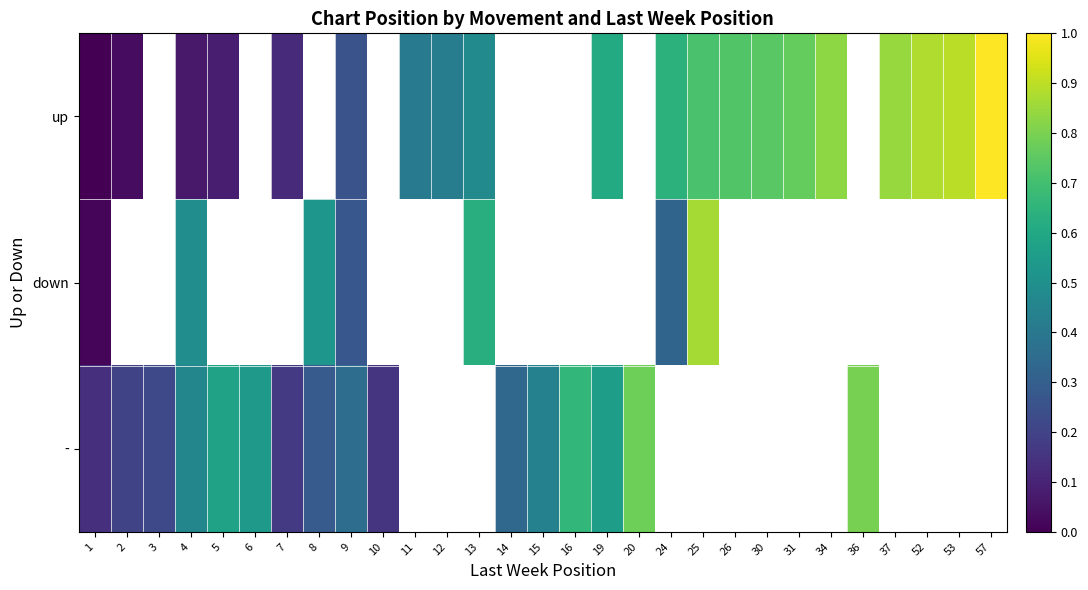

Which series changed the most between 25 and 52?

up